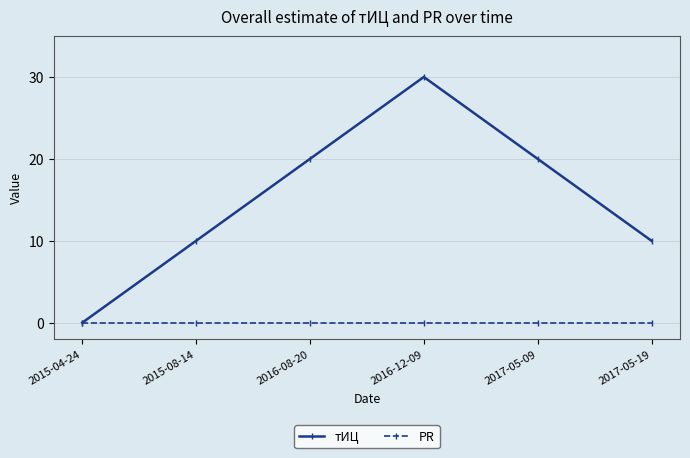

Is it true that PR equals 0 at 2015-04-24?

True